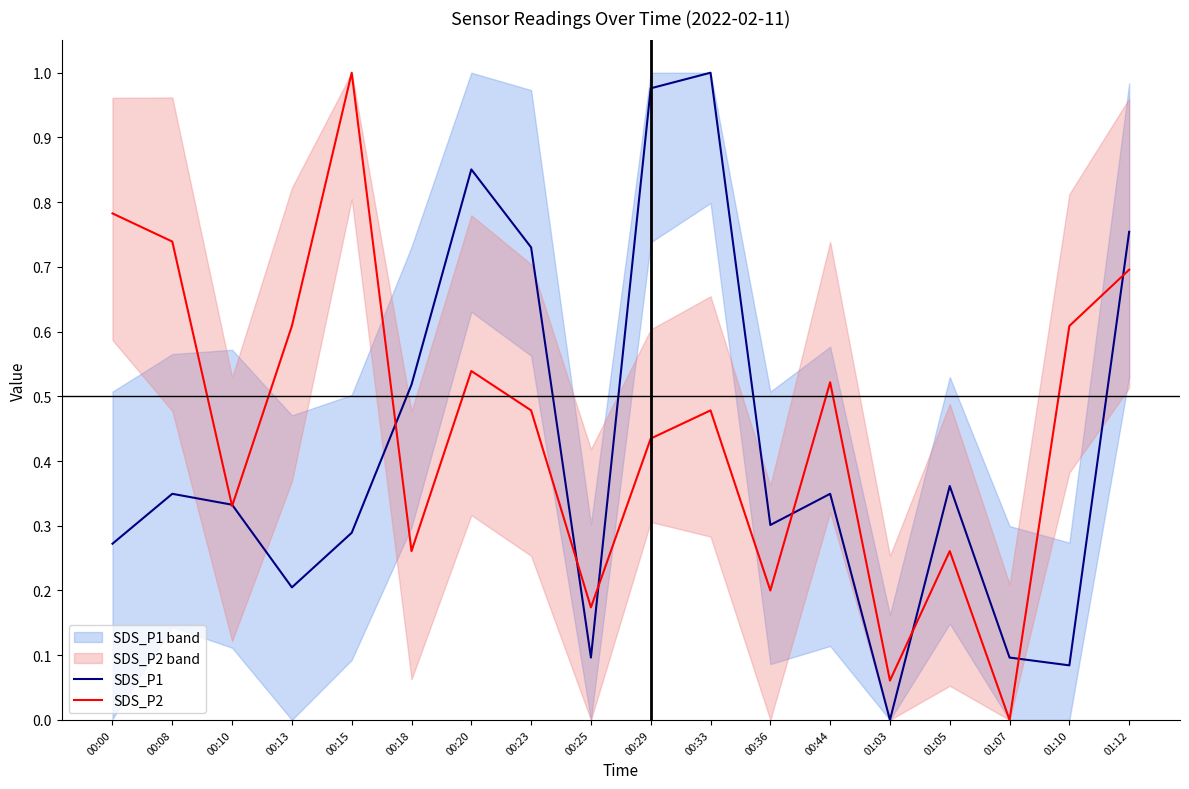

Reading right to left, extract all data points from this chart.

SDS_P1: 0.8	0.1	0.1	0.4	0.0	0.3	0.3	1.0	1.0	0.1	0.7	0.9	0.5	0.3	0.2	0.3	0.3	0.3
SDS_P2: 0.7	0.6	0.0	0.3	0.1	0.5	0.2	0.5	0.4	0.2	0.5	0.5	0.3	1.0	0.6	0.3	0.7	0.8